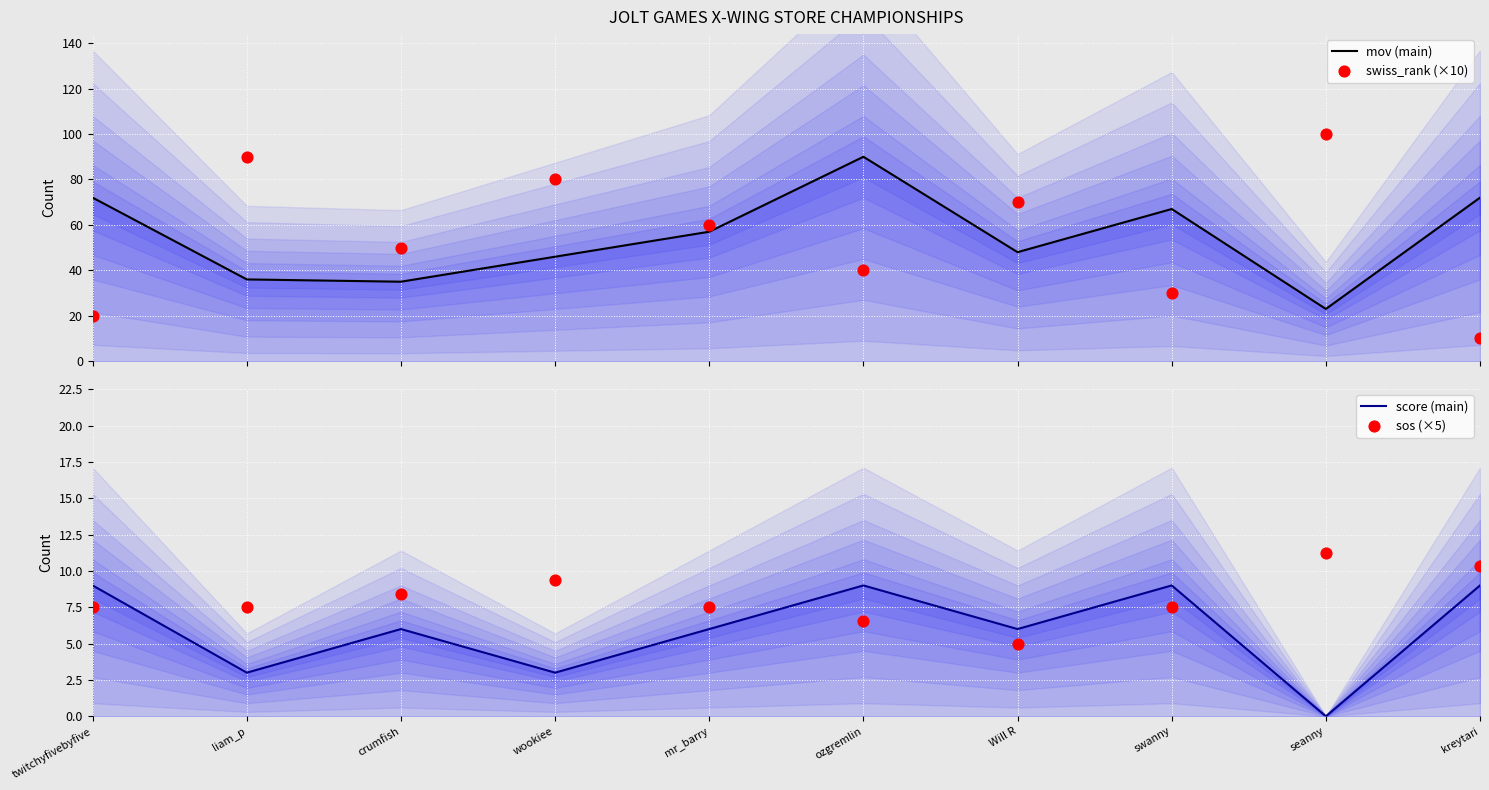

At how many categories does at least one series exceed 56?

9